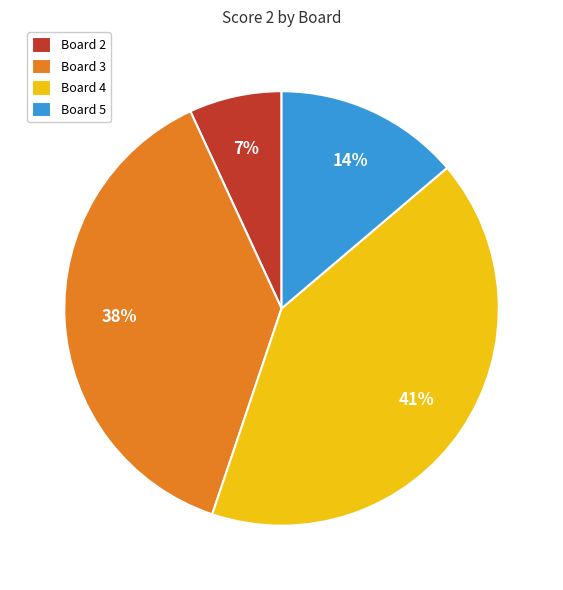

How many segments does this pie chart have?

4